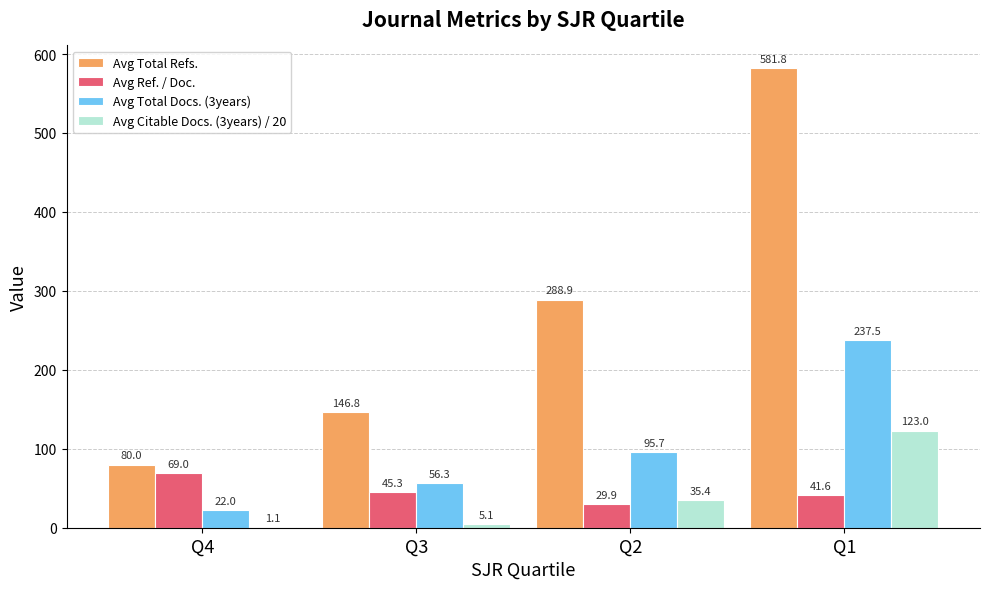

What is the highest value of the Avg Ref. / Doc. series?

69.0